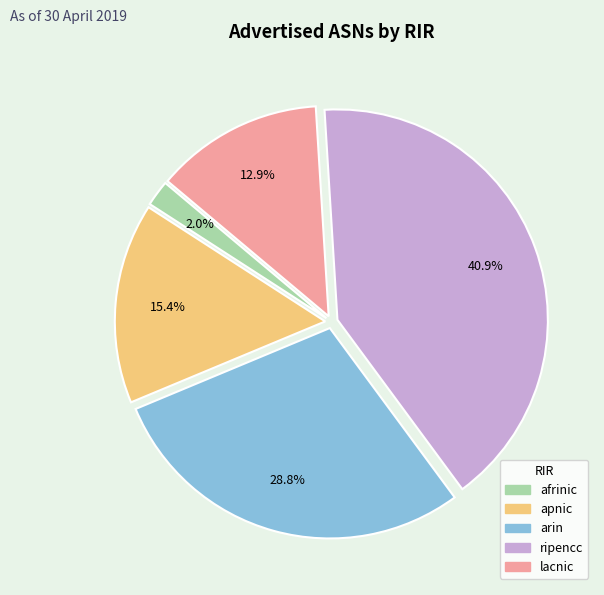

What is the largest slice in the pie chart?

ripencc